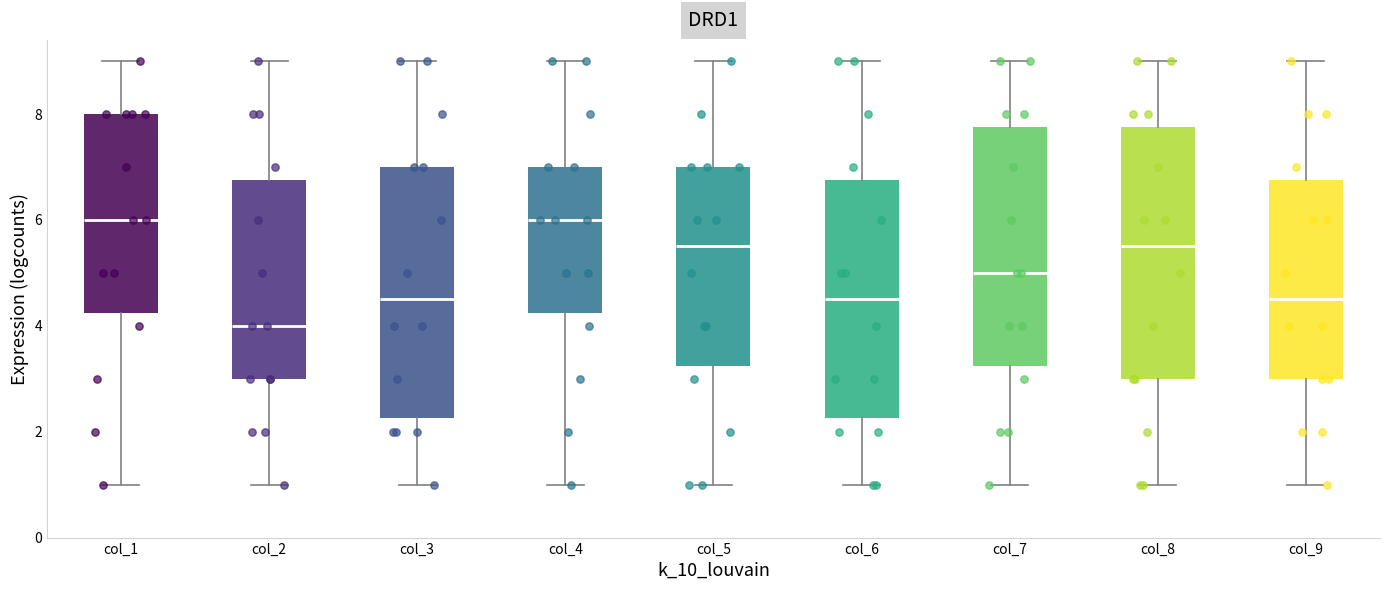

Where is the upper edge of the box for col_9 on the y-axis? The values are not printed on the chart, so give them approximately, as read against the axis.

6.8